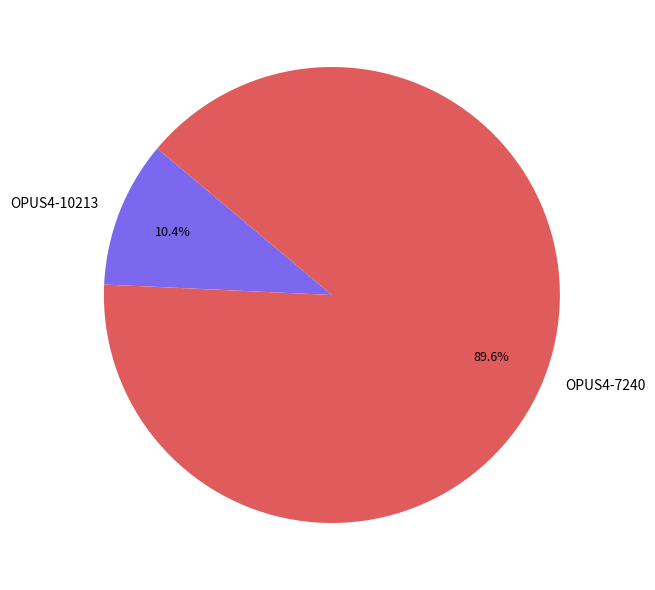

Between OPUS4-7240 and OPUS4-10213, which is larger?

OPUS4-7240